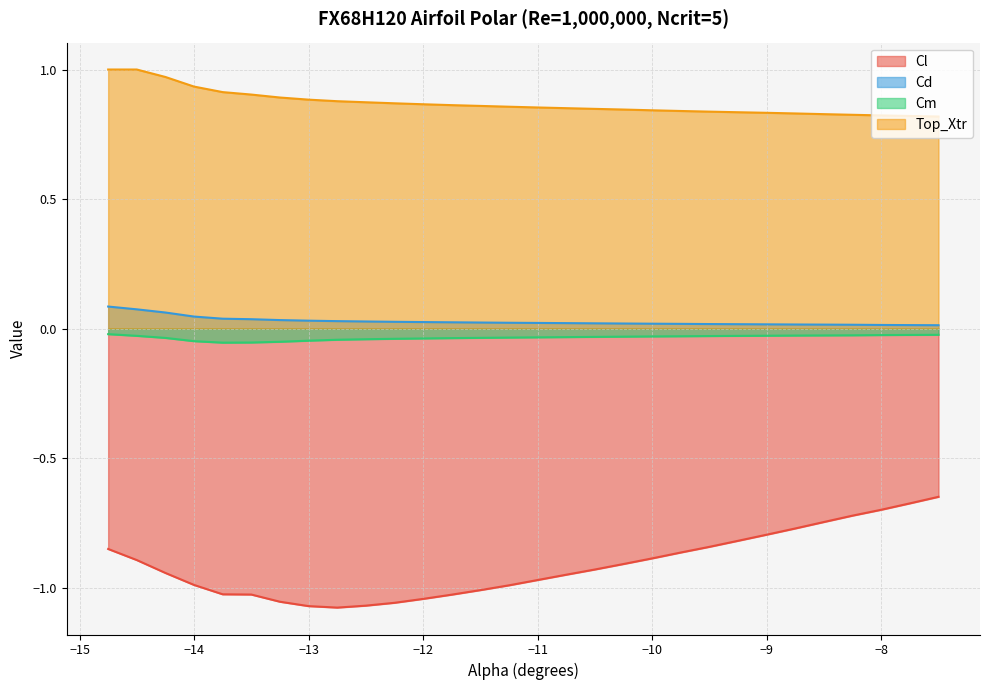

What is the spread (max minus min) of values at -8.5?

1.6